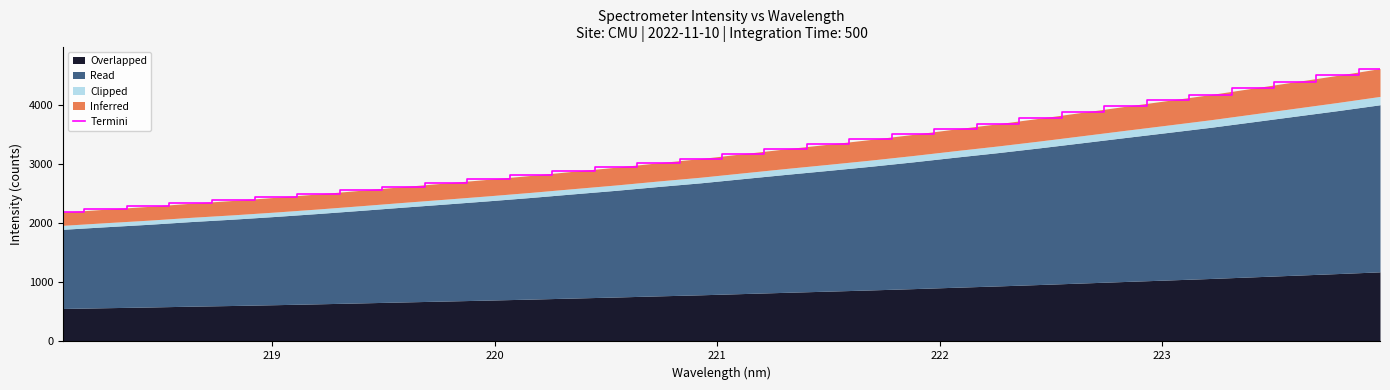

How many lines are shown in the chart?

1